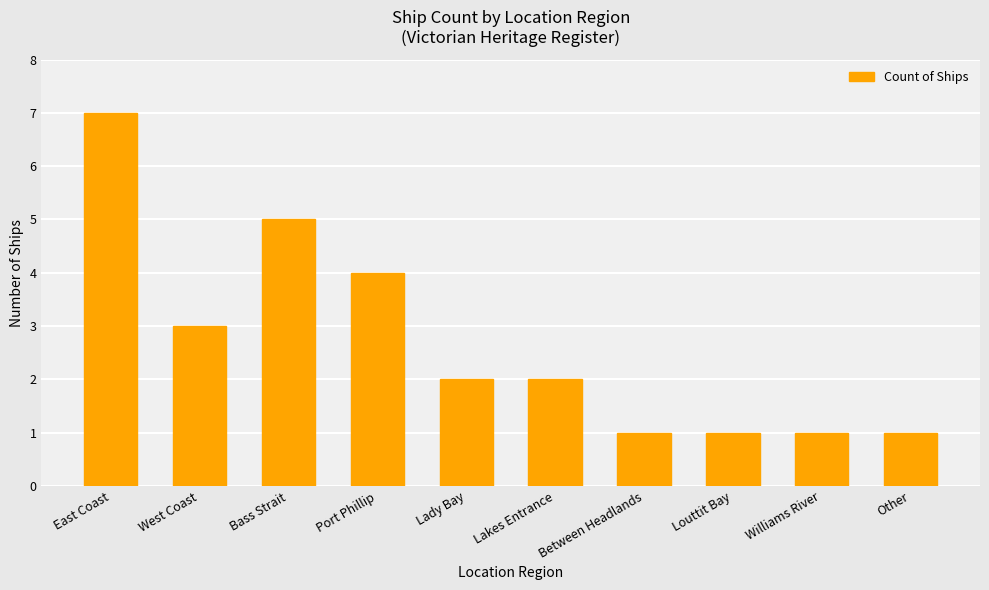

What is the value of the 5th bar from the left?

2